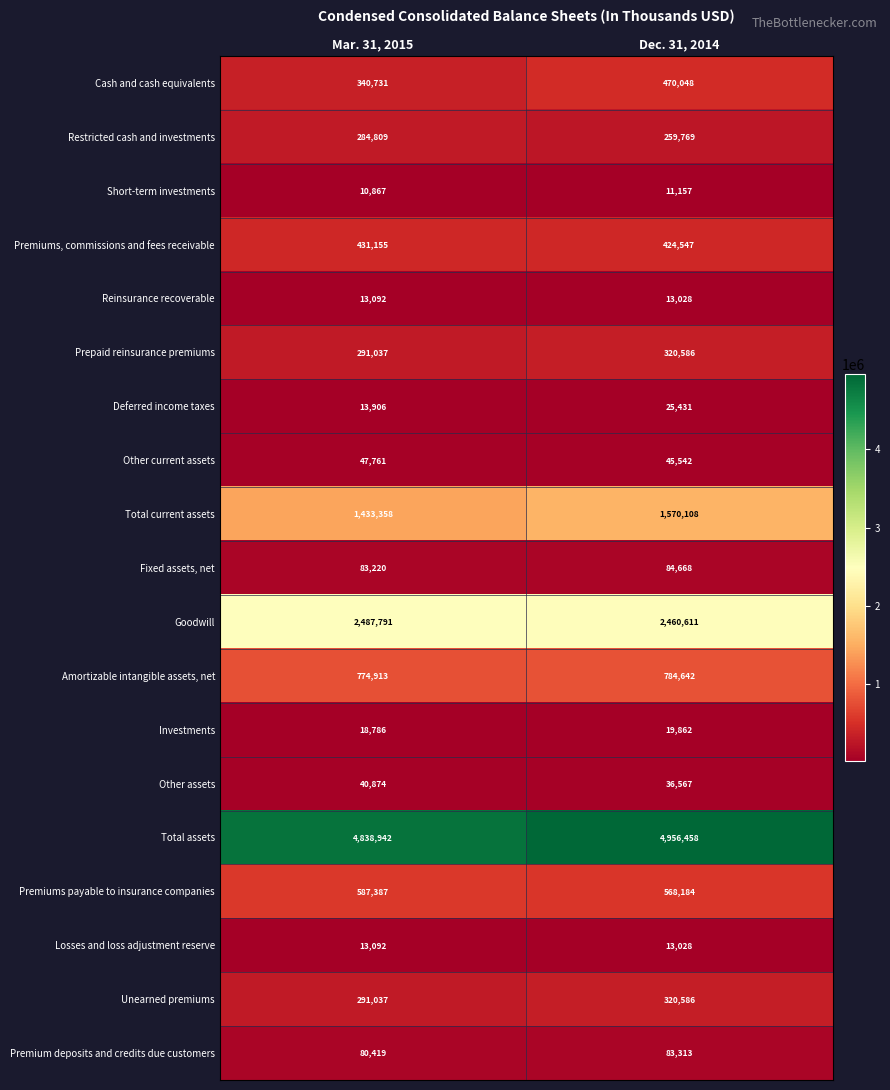

What is the maximum value shown in the chart?

4956458